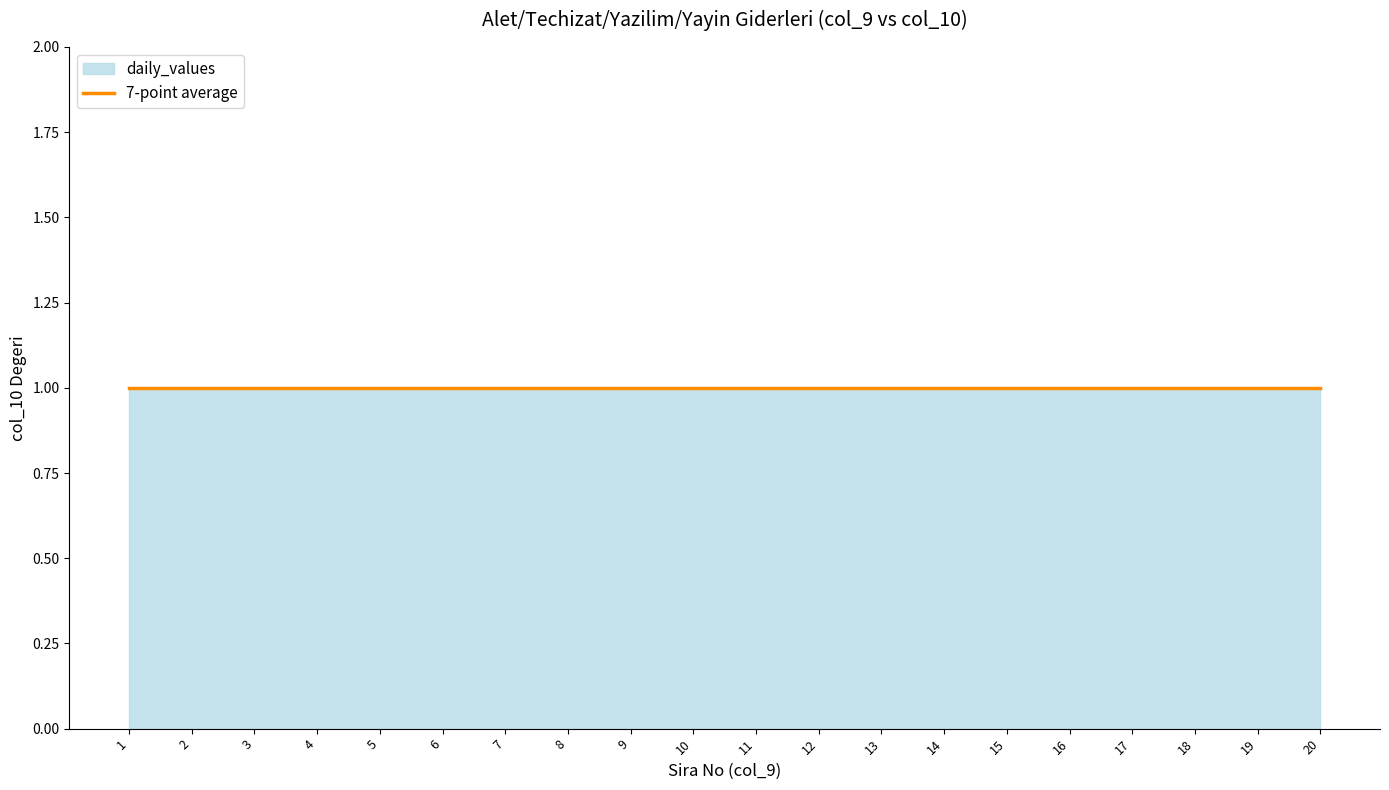

True or false: col_10 and daily_values cross at least once.

False